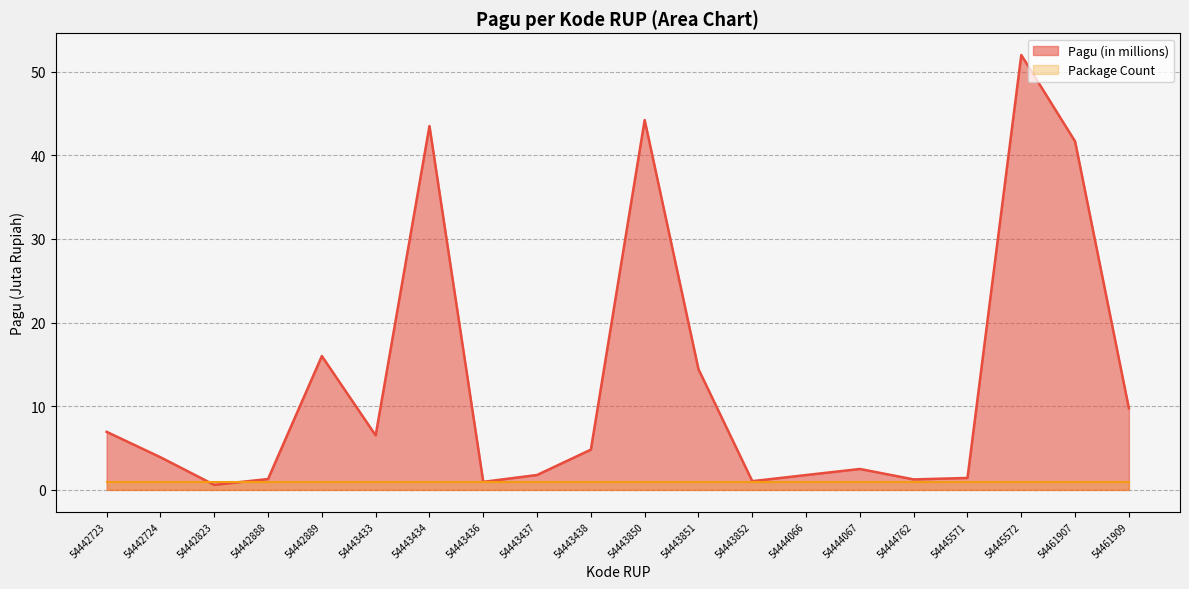

What is the change in value from 54443436 to 54444762?

+0.3